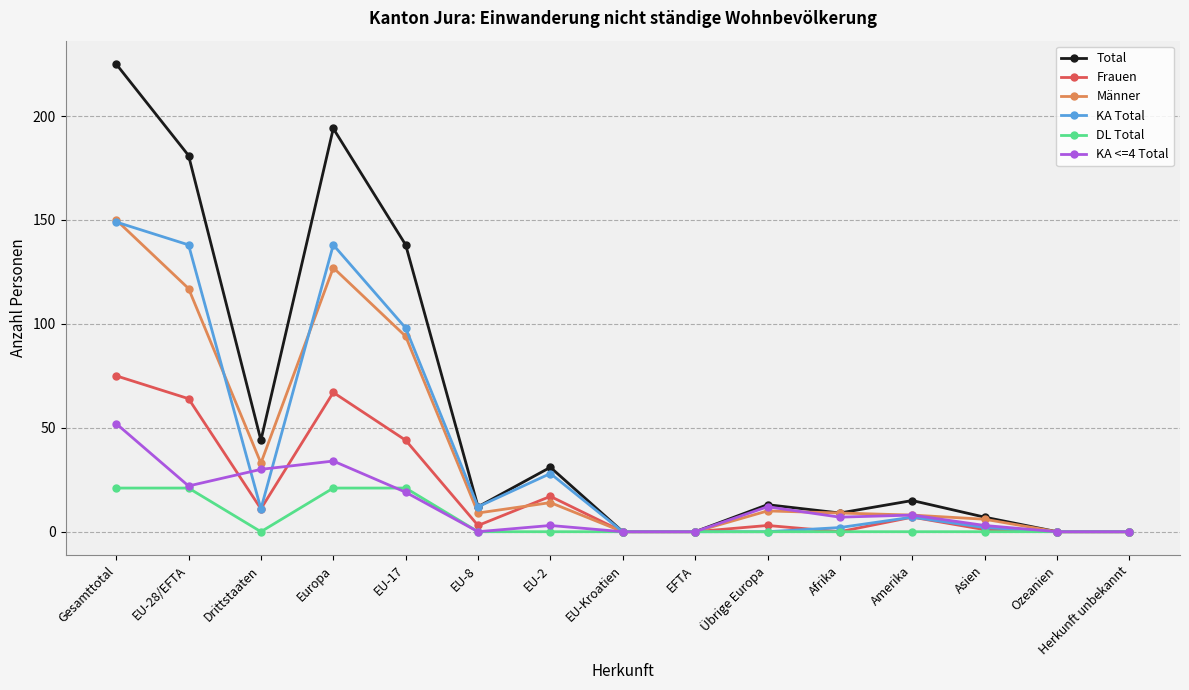

Where is the first local minimum for Männer?

Drittstaaten